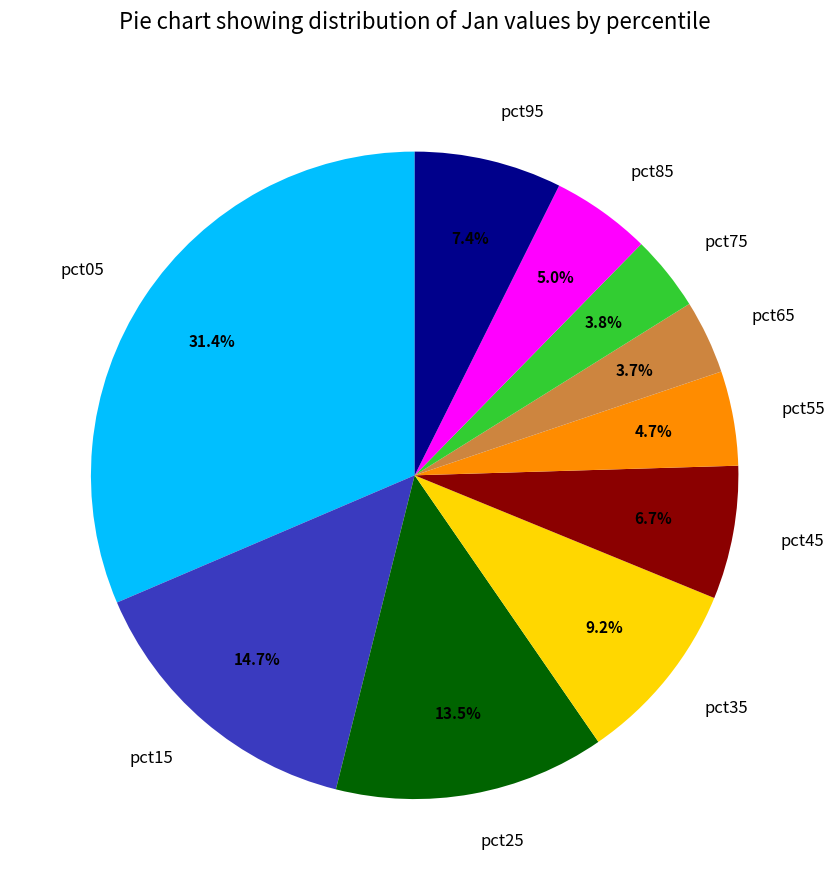

To the nearest percent, what is the average slice percentage?

10%